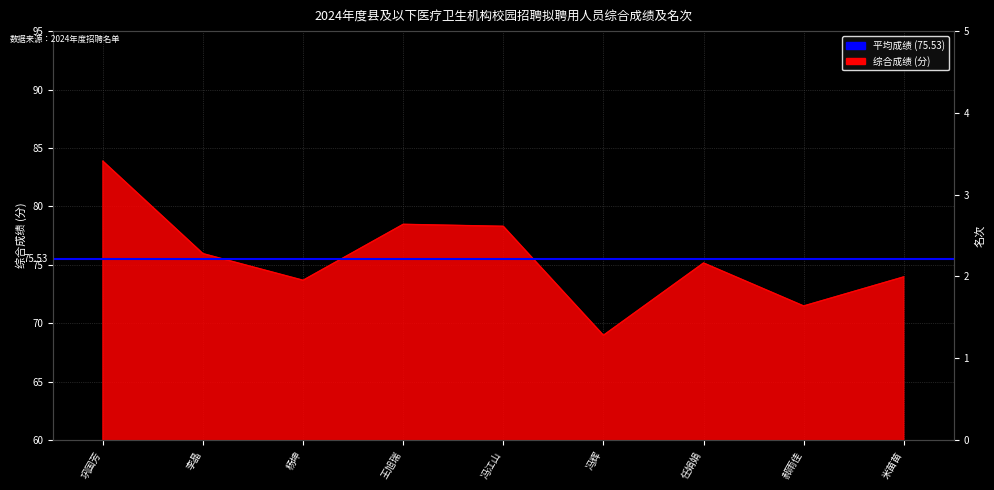

Where is the first local minimum?

杨坤